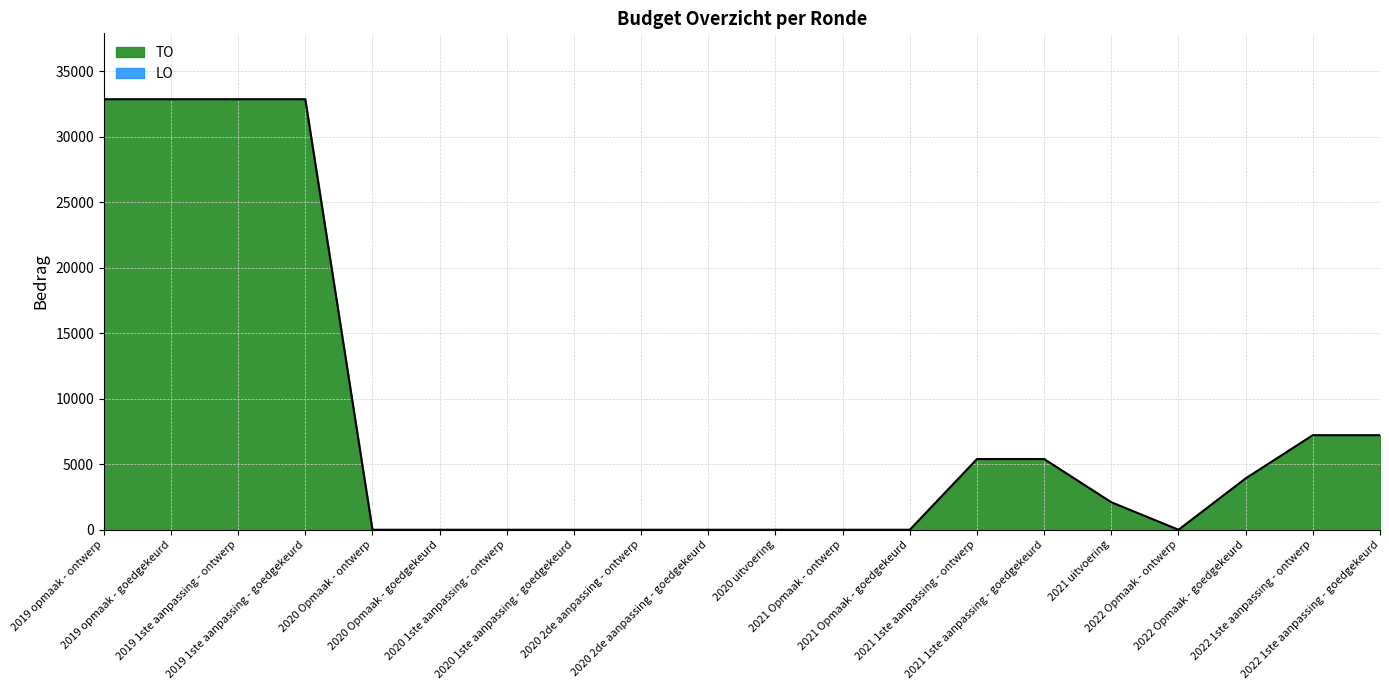

List the labels in order of value, largest first.

2019 opmaak - ontwerp, 2019 opmaak - goedgekeurd, 2019 1ste aanpassing - ontwerp, 2019 1ste aanpassing - goedgekeurd, 2022 1ste aanpassing - ontwerp, 2022 1ste aanpassing - goedgekeurd, 2021 1ste aanpassing - ontwerp, 2021 1ste aanpassing - goedgekeurd, 2022 Opmaak - goedgekeurd, 2021 uitvoering, 2020 Opmaak - ontwerp, 2020 Opmaak - goedgekeurd, 2020 1ste aanpassing - ontwerp, 2020 1ste aanpassing - goedgekeurd, 2020 2de aanpassing - ontwerp, 2020 2de aanpassing - goedgekeurd, 2020 uitvoering, 2021 Opmaak - ontwerp, 2021 Opmaak - goedgekeurd, 2022 Opmaak - ontwerp